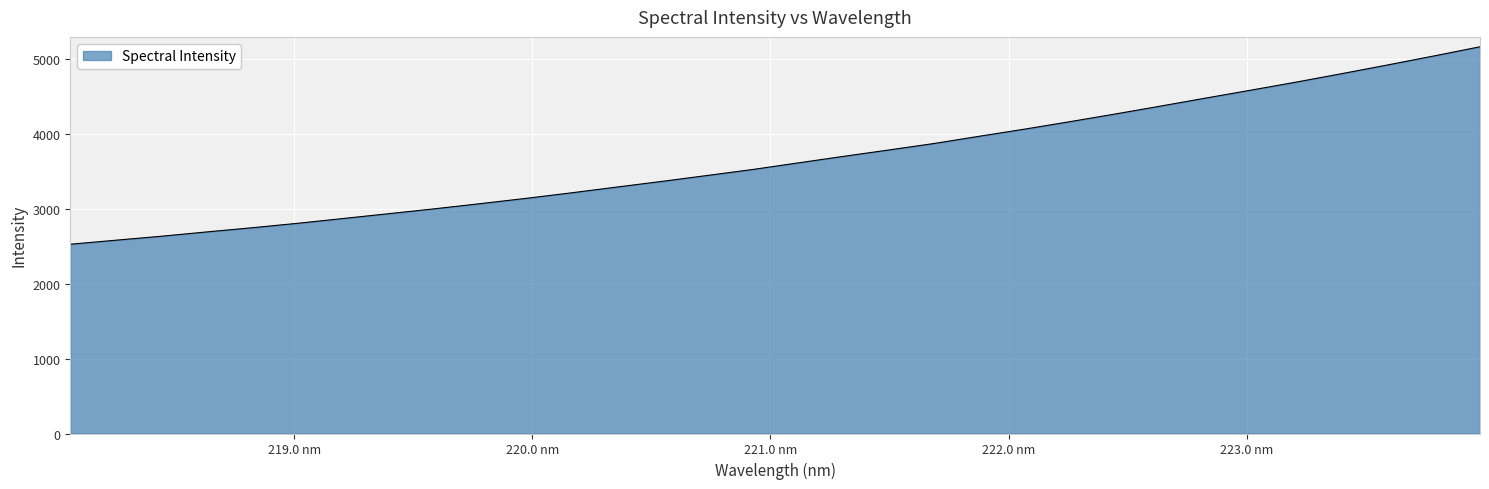

What is the maximum value shown in the chart?

5166.0